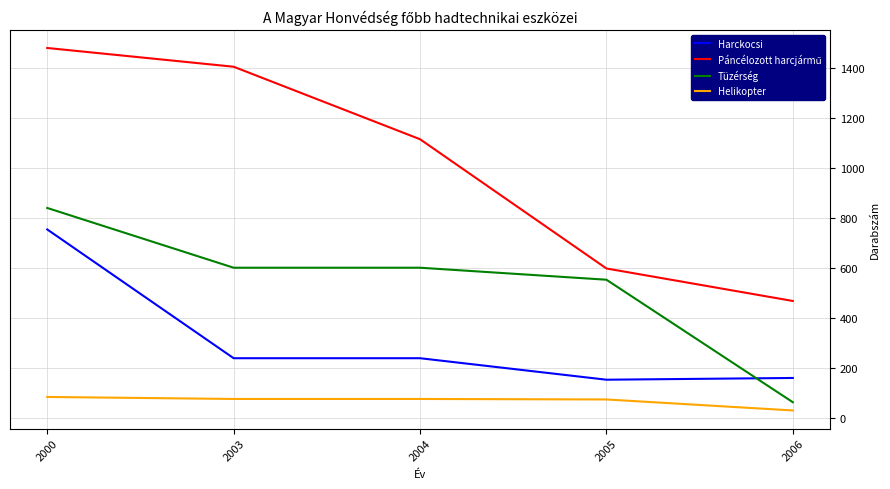

True or false: Helikopter and Harckocsi intersect in this chart.

False